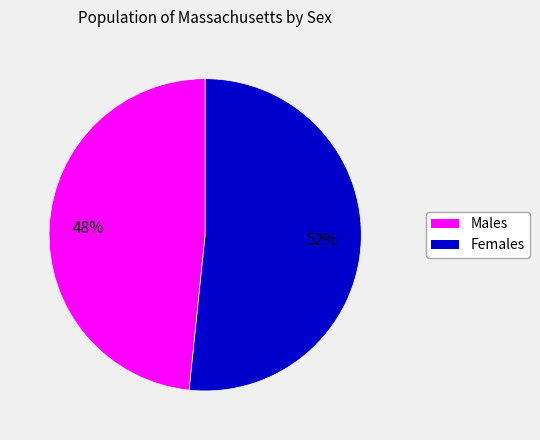

Is there a majority slice in this chart?

Yes